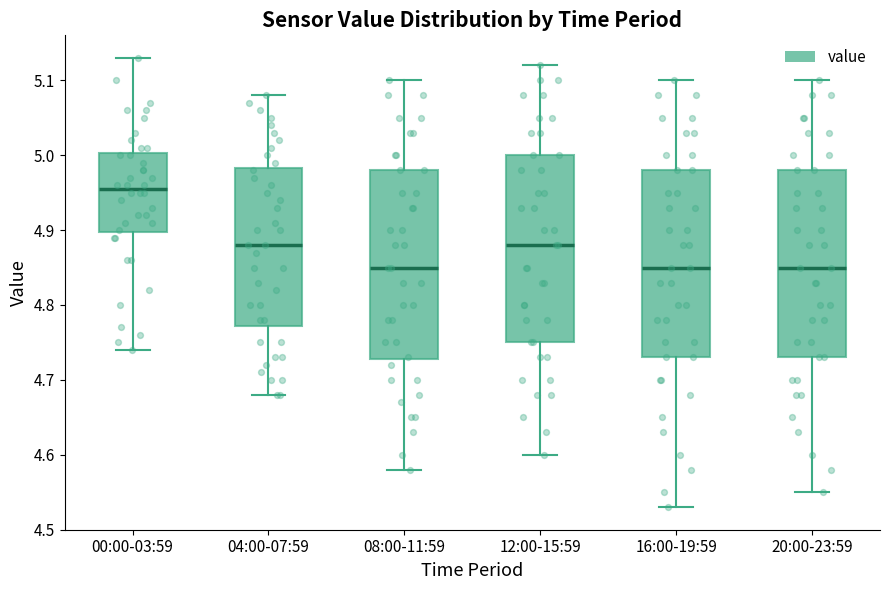

Where is the upper edge of the box for 16:00-19:59 on the y-axis? The values are not printed on the chart, so give them approximately, as read against the axis.

4.98